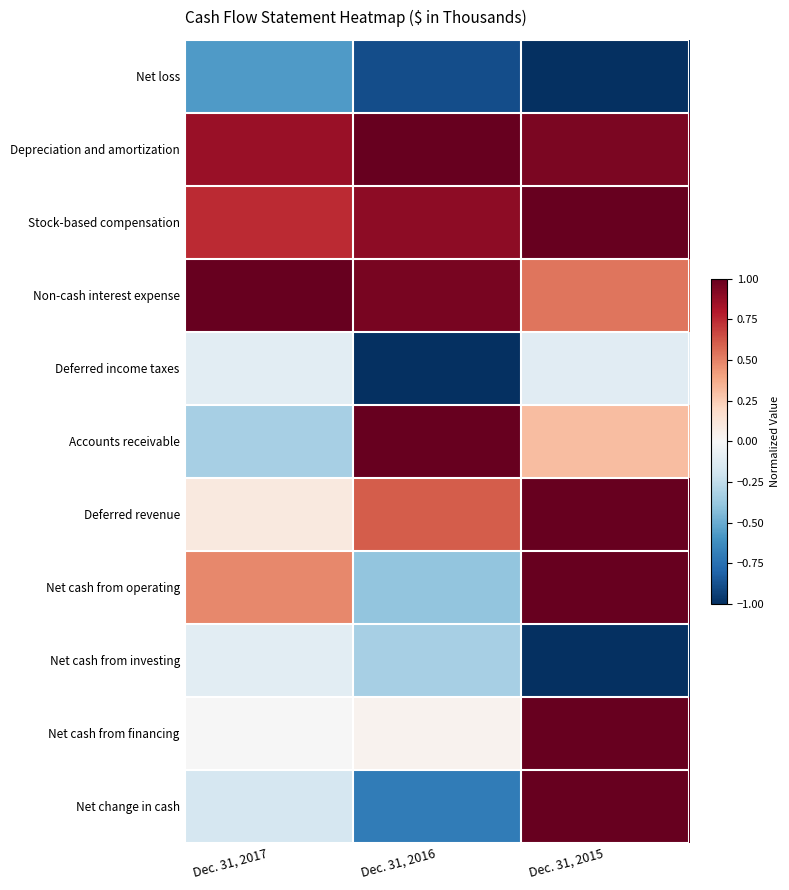

At which category is the sum across all series the highest?

Dec. 31, 2015